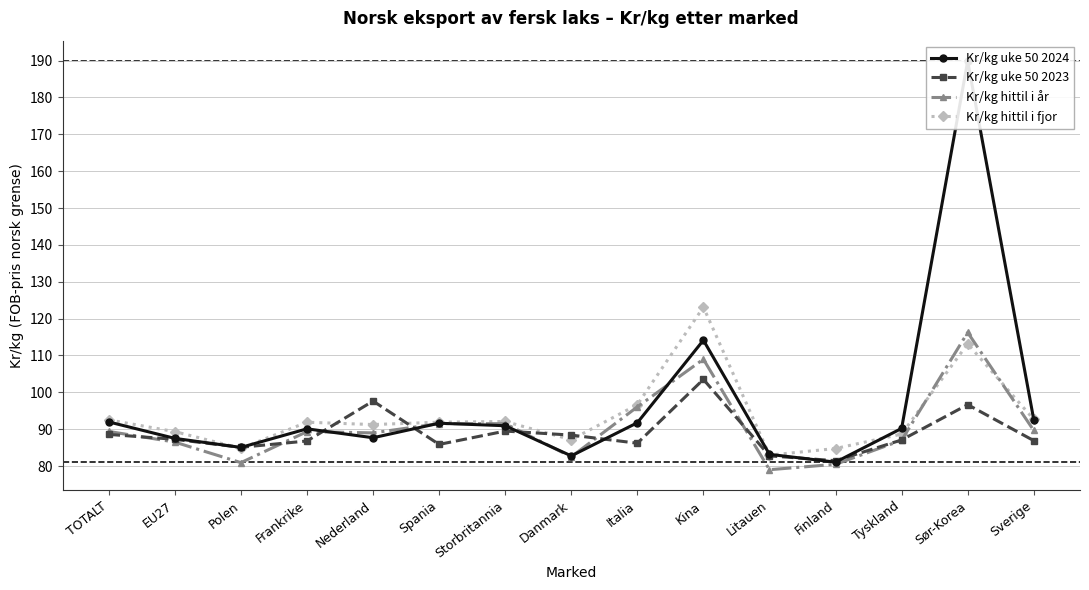

What is the average value of the Kr/kg uke 50 2024 series?

96.7